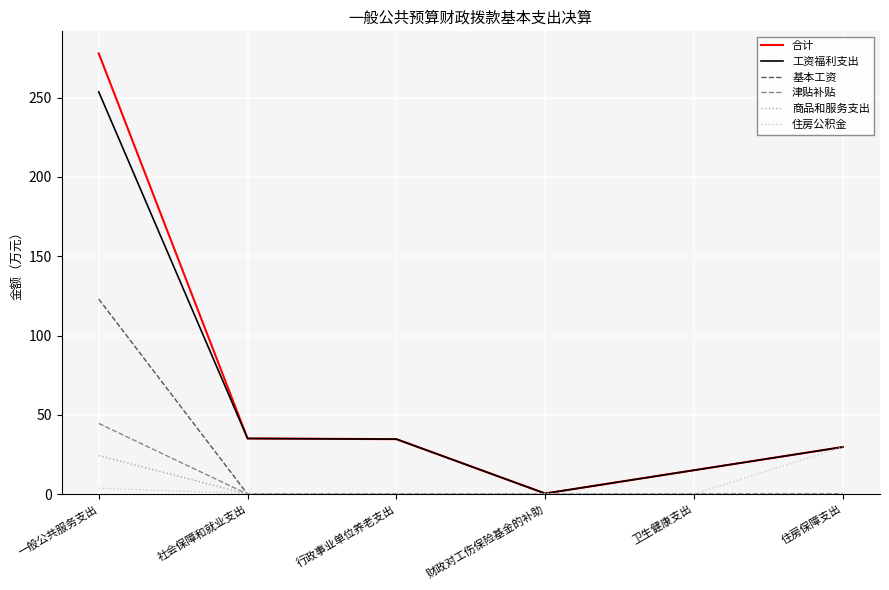

Which series has the widest spread of values?

合计